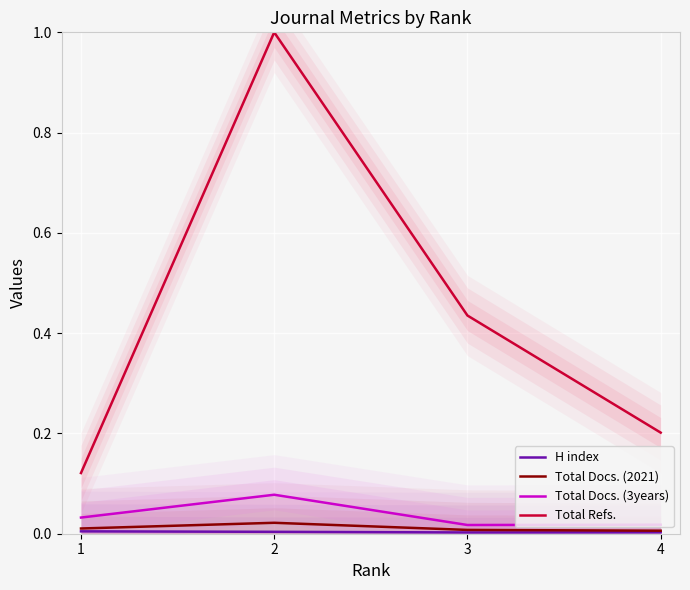

How many interior local valleys does the H index series have?

1